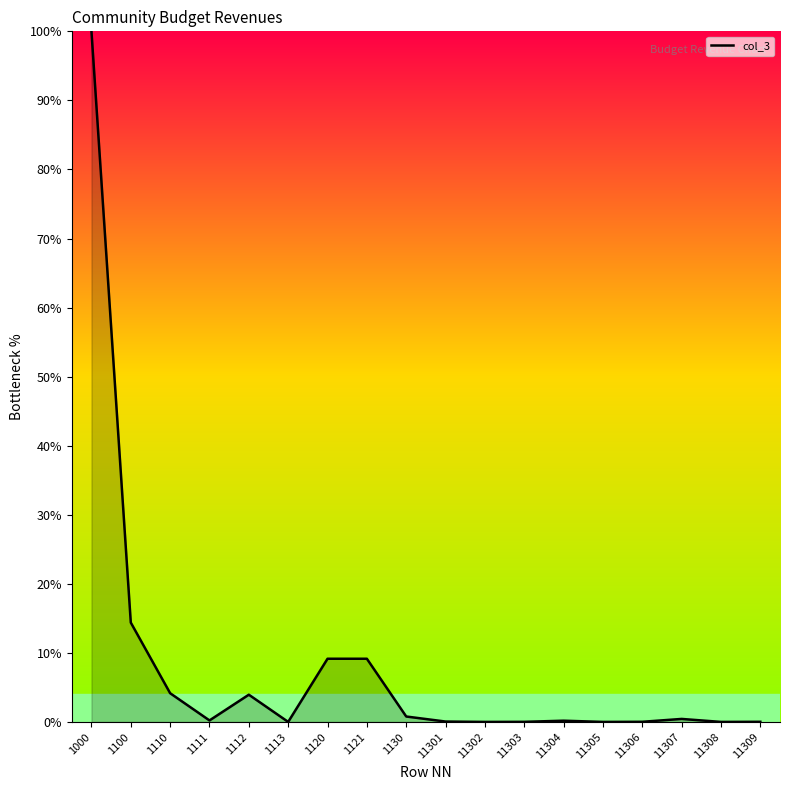

At which category does the chart reach its peak across all series?

1000